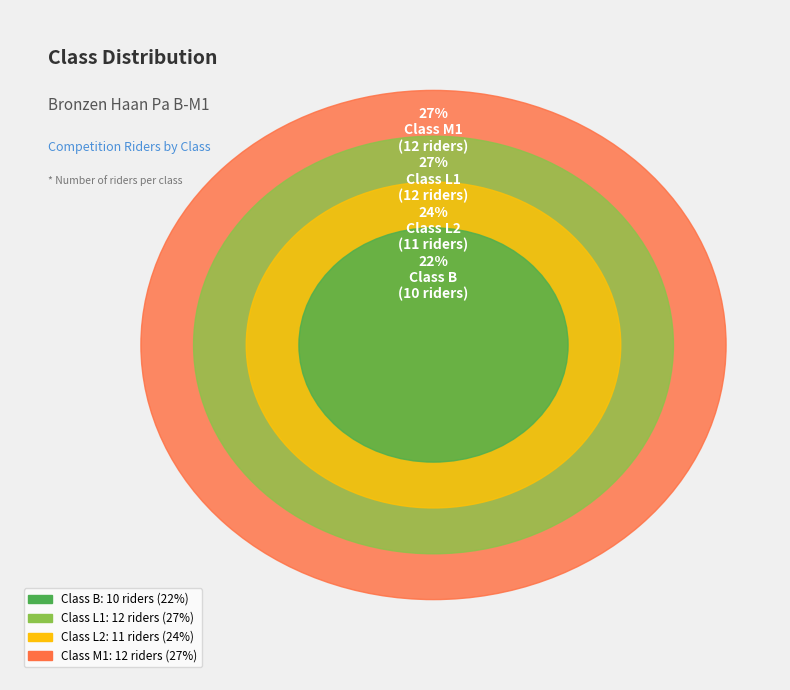

Combined, do B and L2 account for over 50%?

No